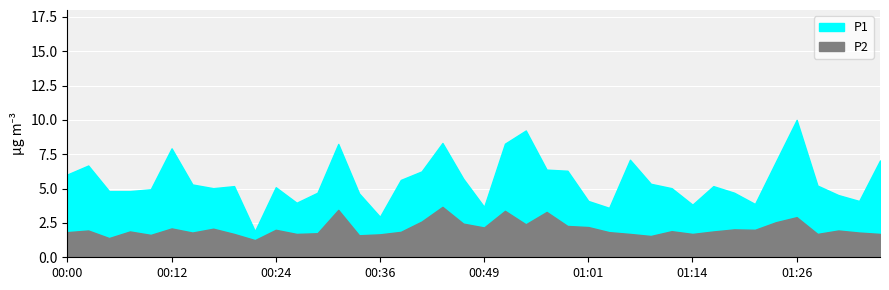

Read the P2 value at 00:22.

1.2